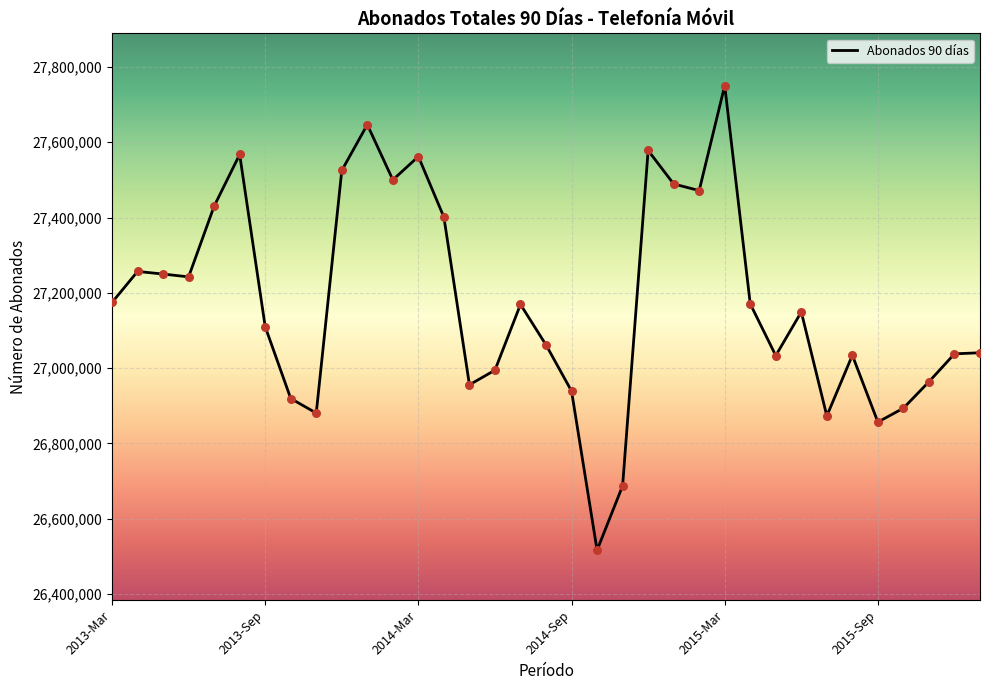

What is the maximum value shown in the chart?

27750473